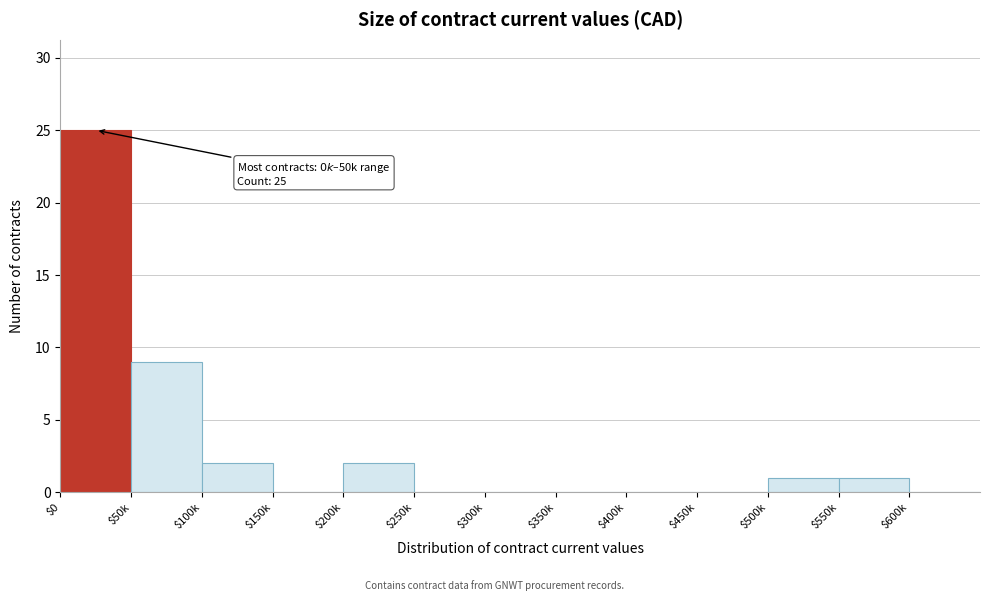

What is the sum of all values?

40